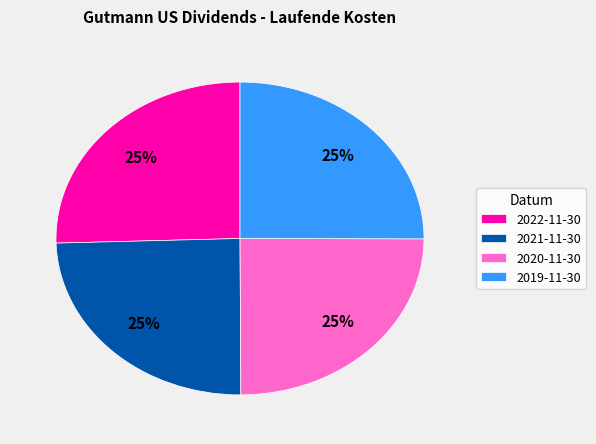

Is it true that 2019-11-30 is 25% of the pie?

True